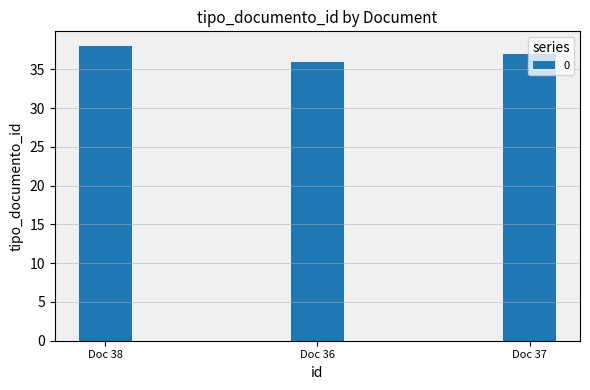

What is the label of the 3rd bar from the right?

Doc 38